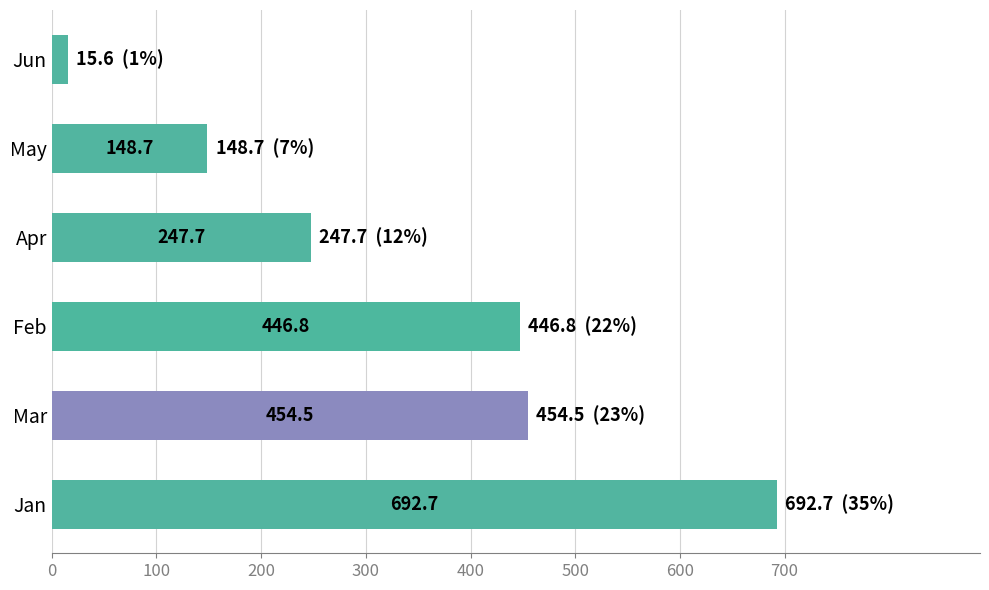

What is the maximum value shown in the chart?

692.7